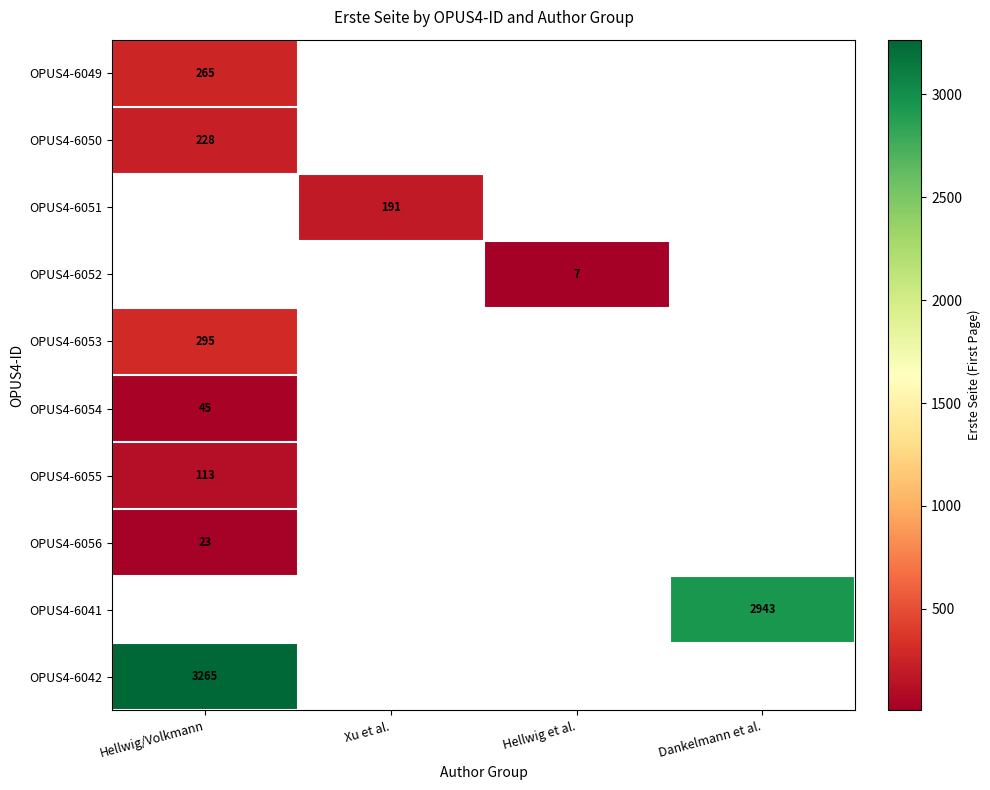

What is the maximum value shown in the chart?

3265.0